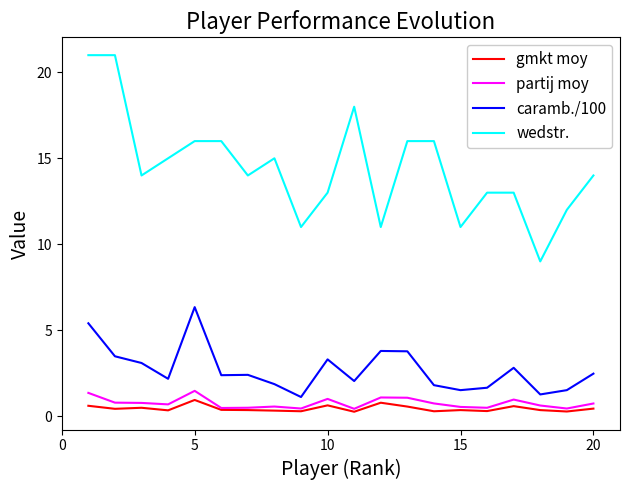

What are all the series names shown in the legend?

gmkt moy, partij moy, caramb./100, wedstr.